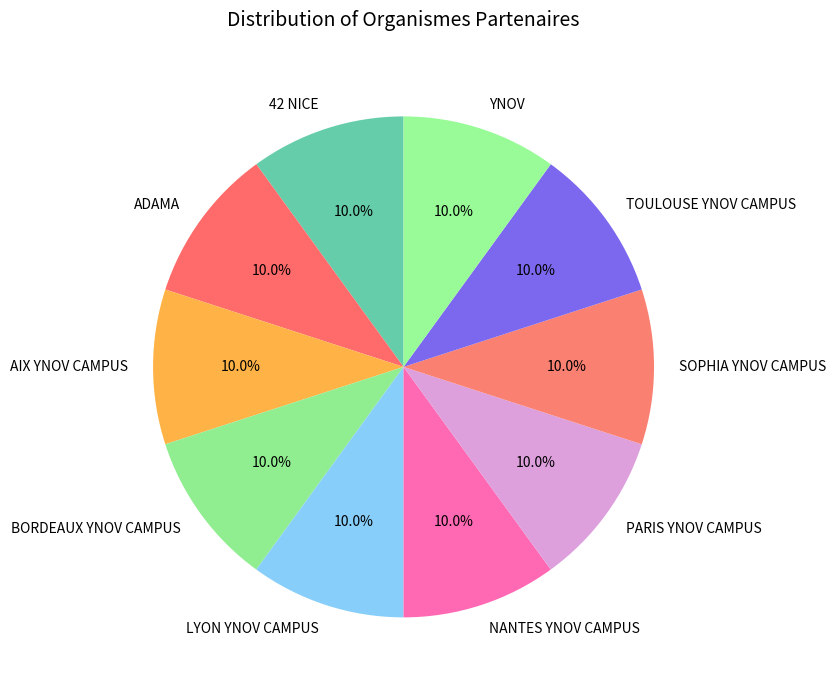

Combined, do LYON YNOV CAMPUS and YNOV account for over 50%?

No